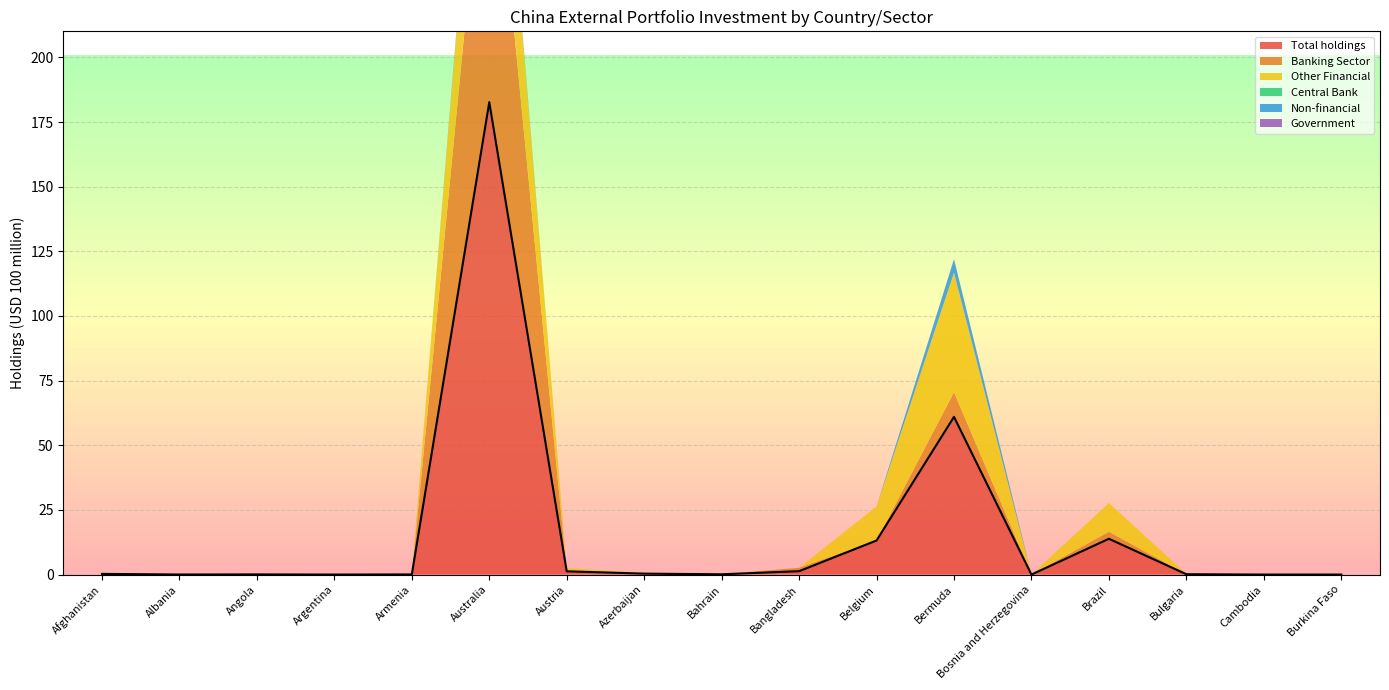

The value of Other Financial at Azerbaijan is 0.1. True or false?

False